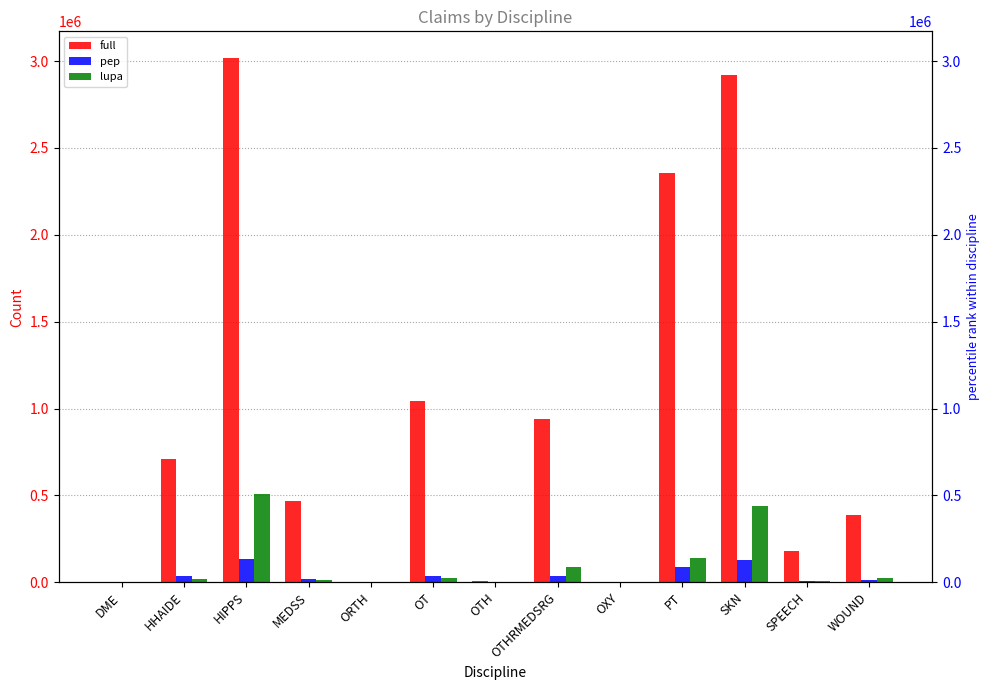

Rank the series by their maximum value, from highest to lowest.

full, lupa, pep